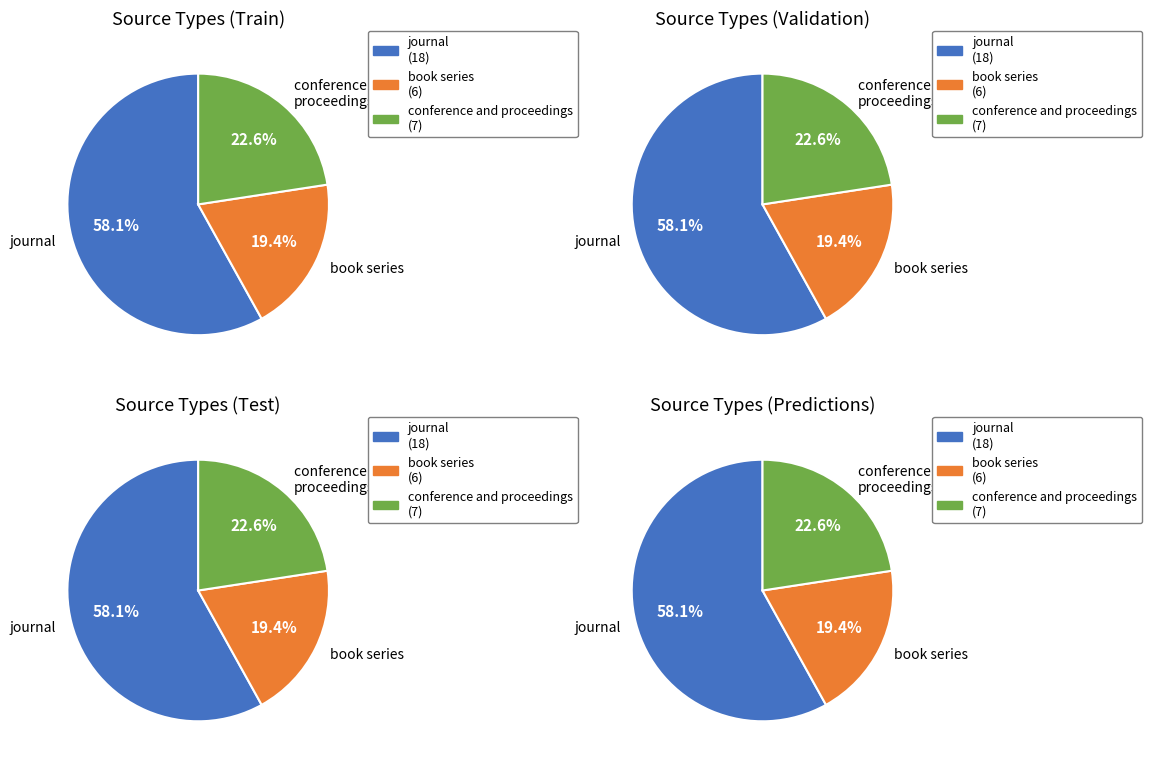

What is the total percentage of conference and proceedings and journal?

80.6%